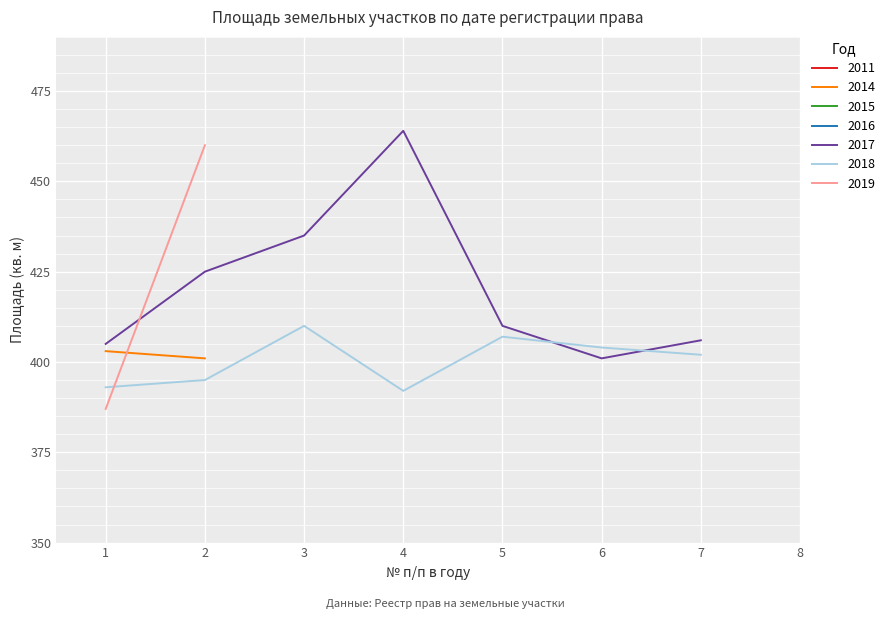

The value of 2017 at 5 is 410. True or false?

True